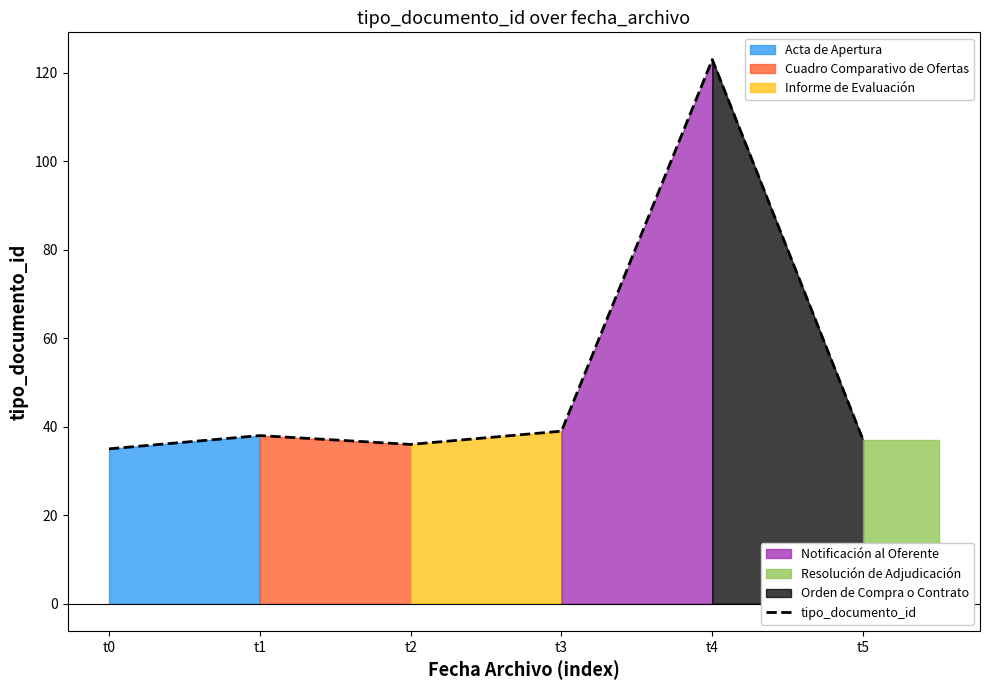

True or false: there are more than 2 points higher than both neighbors.

False